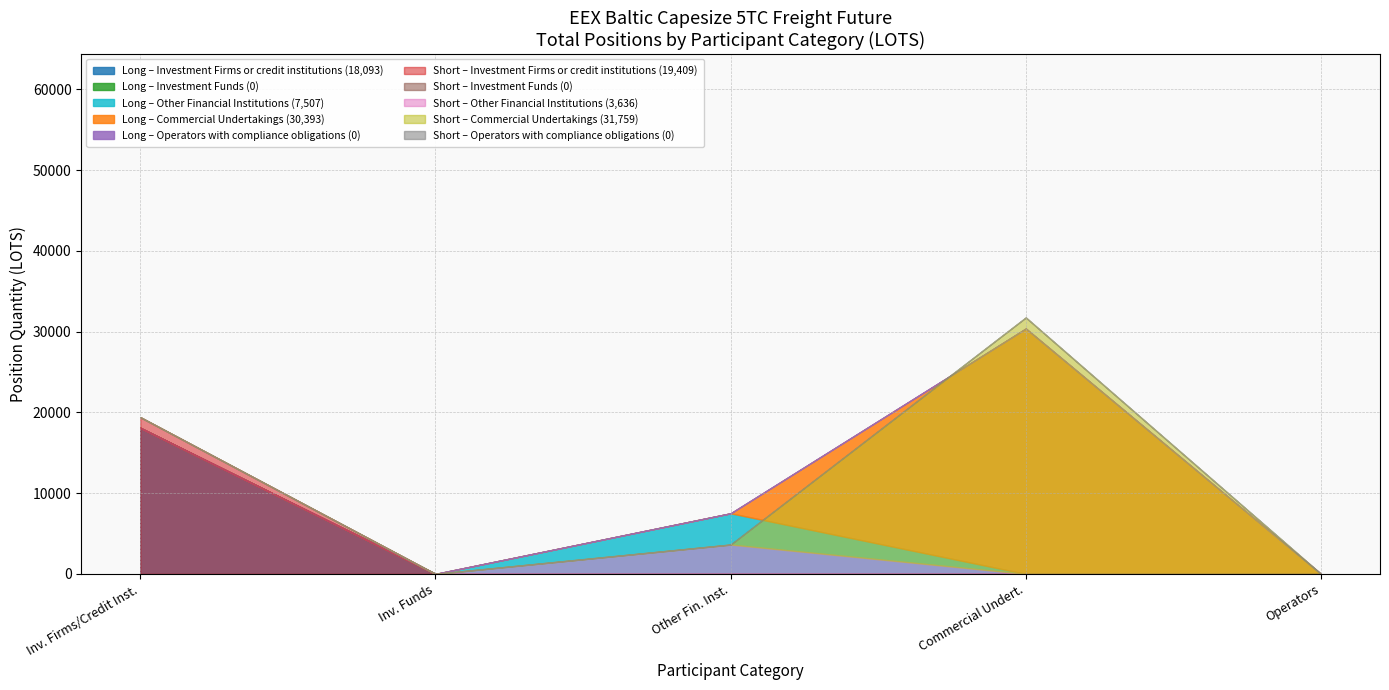

After their last crossing, which series has the higher values: Short or Long?

Short